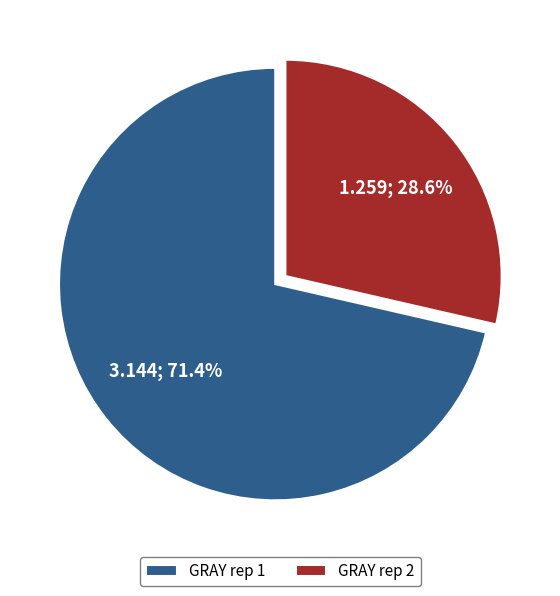

Is it true that GRAY rep 1 is 71% of the pie?

True